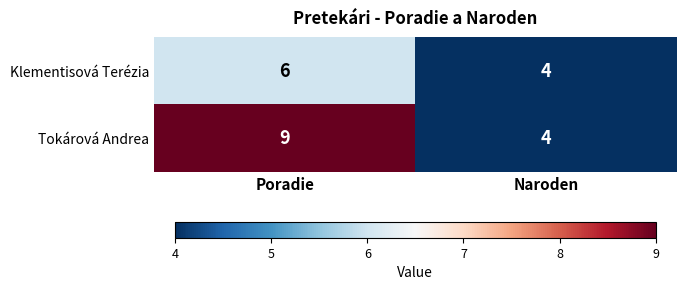

At which category is the sum across all series the highest?

Poradie